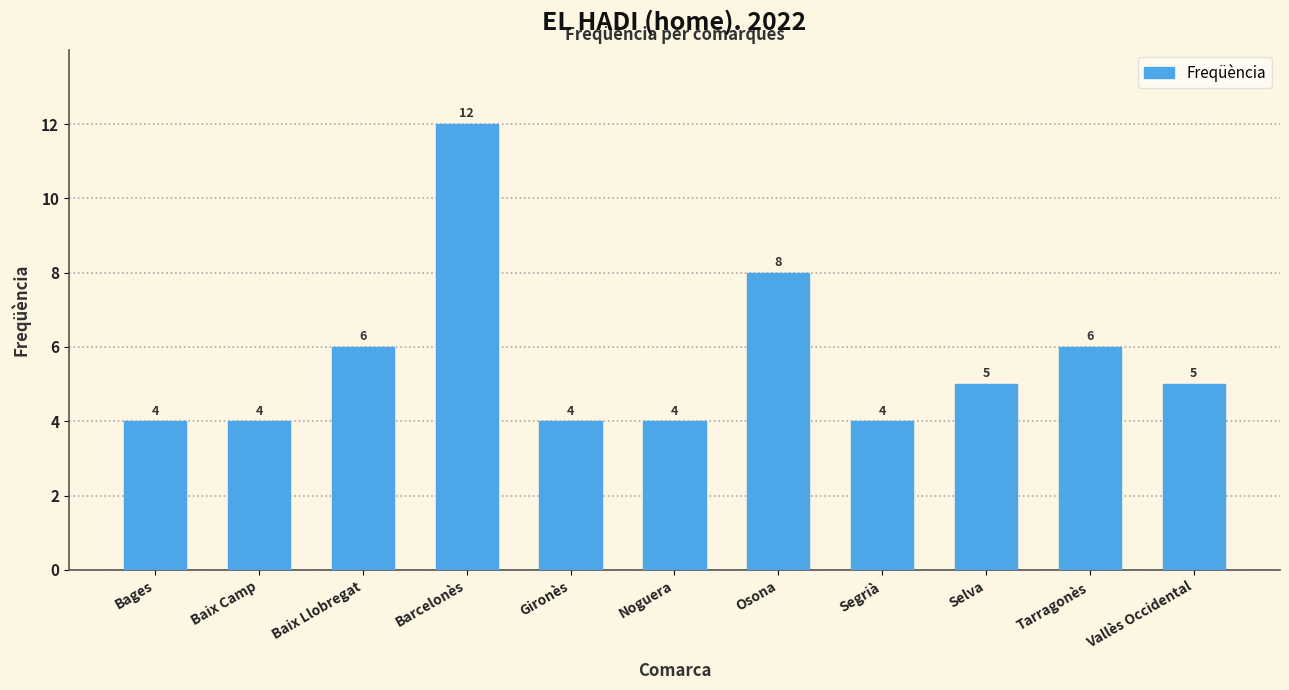

Approximately how many times larger is the value at Osona compared to Vallès Occidental?

1.6